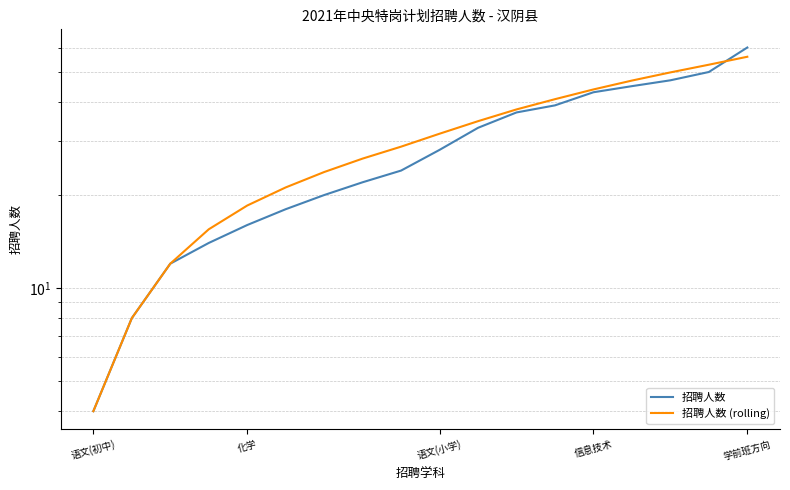

Which series ends up on top after the final intersection of 招聘人数 (rolling) and 招聘人数?

招聘人数